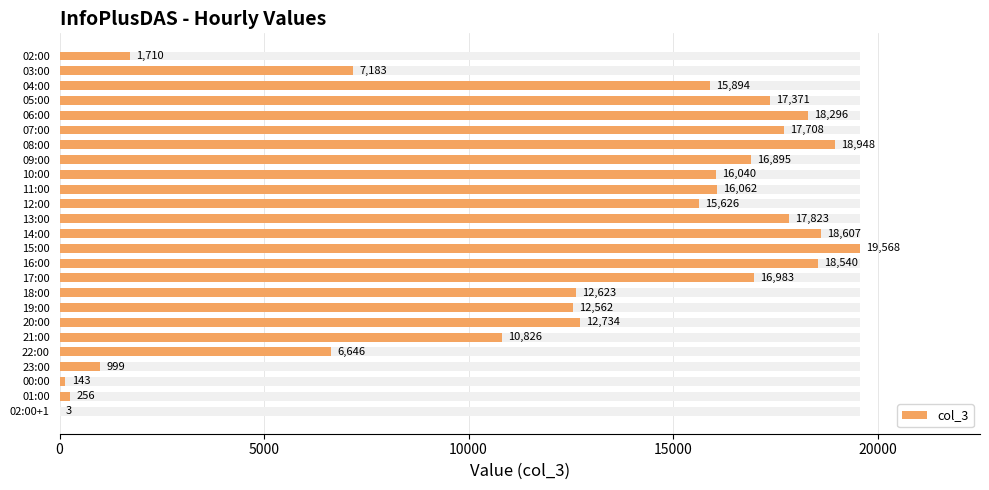

Is it true that the value at 14:00 is 33388?

False